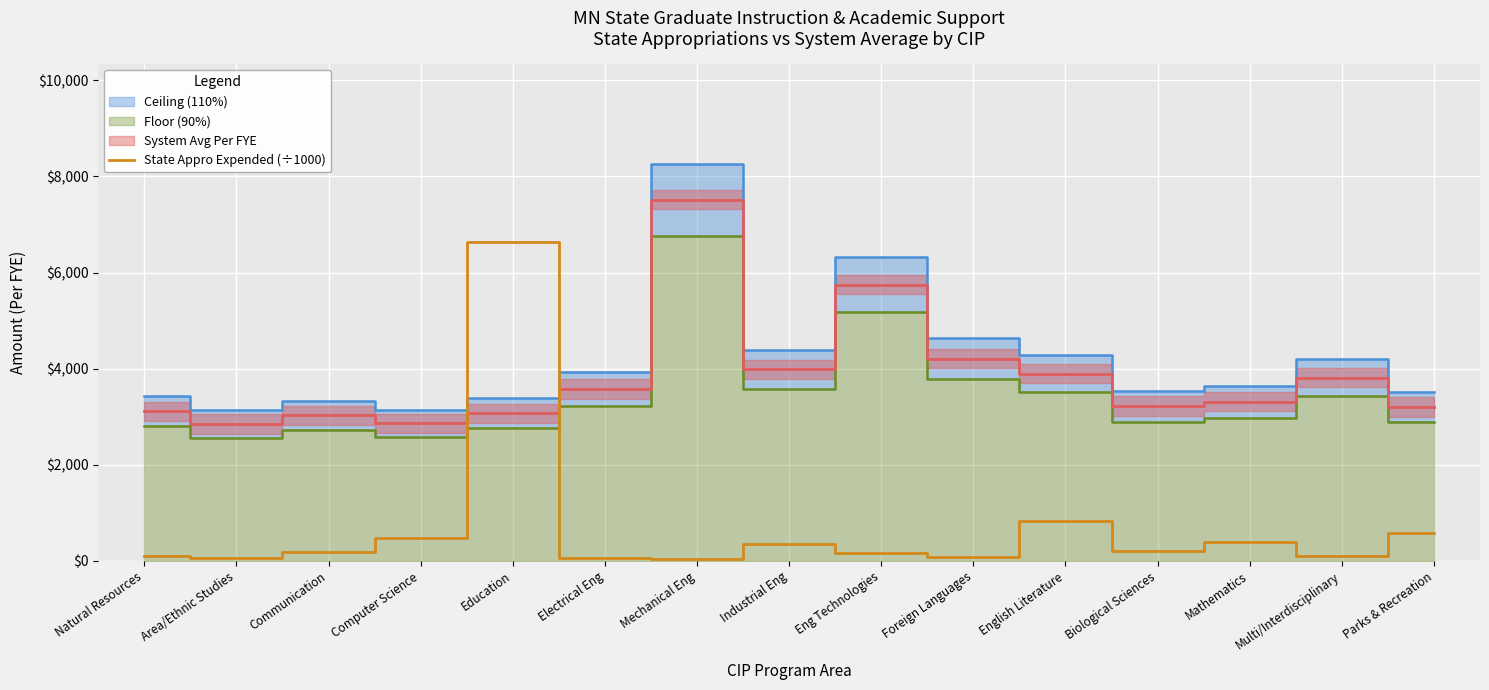

Which has a higher value, Communication or Natural Resources?

Communication